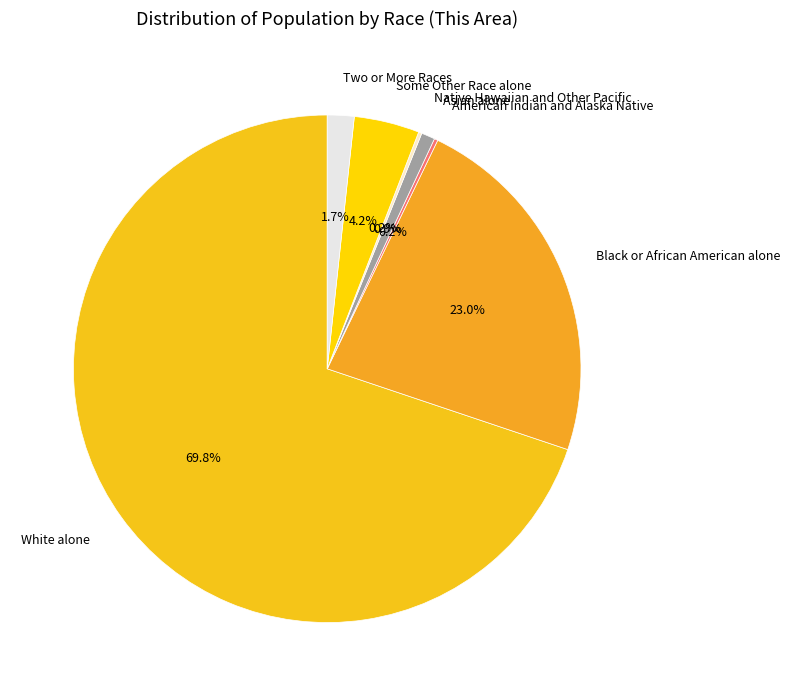

Is the sum of Black or African American alone and Two or More Races greater than half?

No